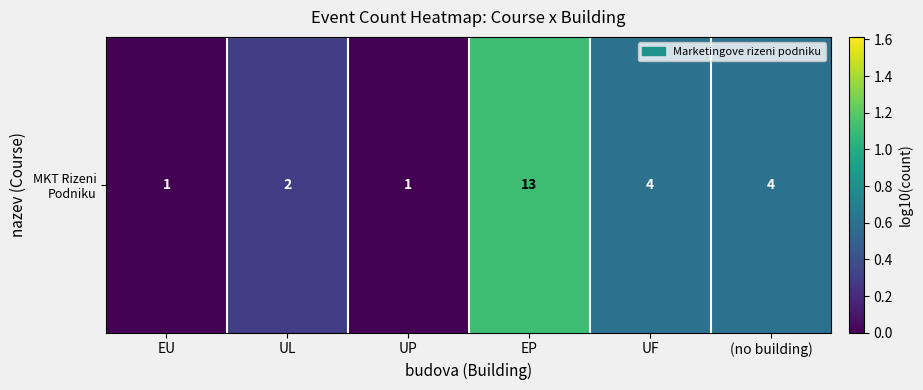

Reading left to right, transcribe all the data shown in this chart.

0.0	0.3	0.0	1.1	0.6	0.6